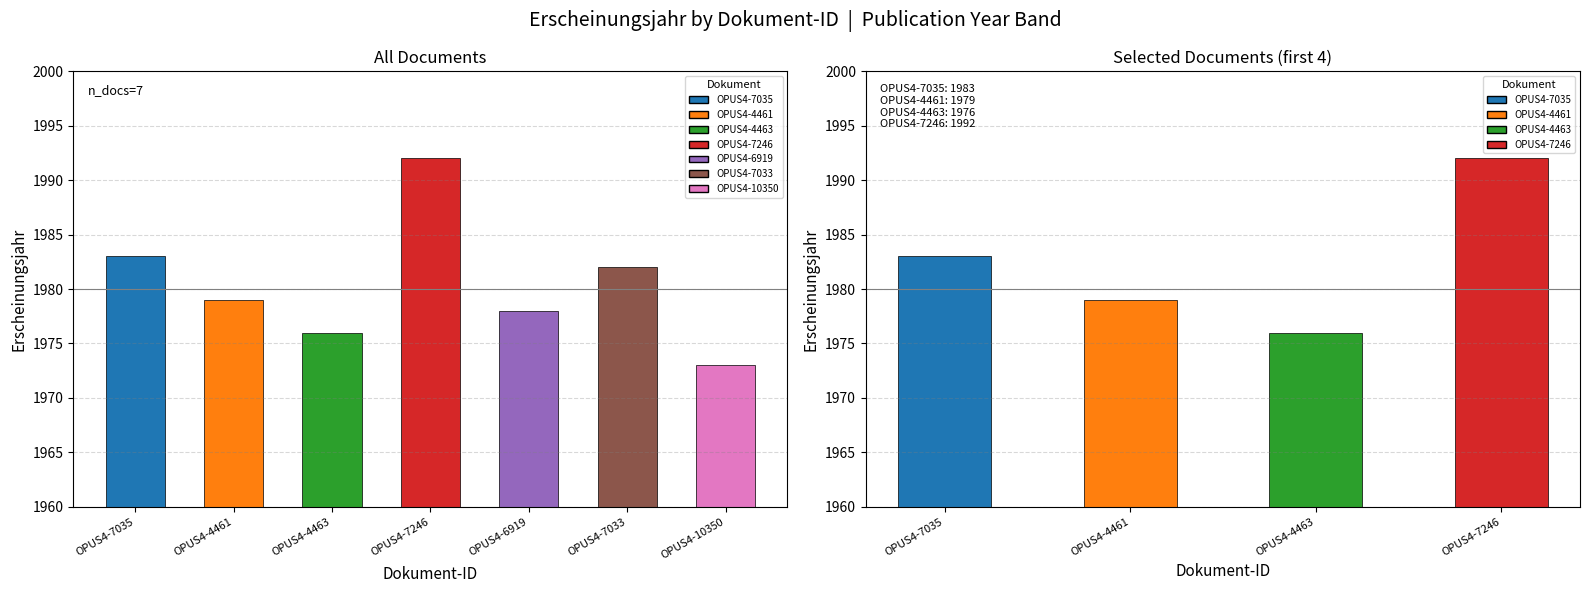

What is the difference between the maximum and minimum values?

16